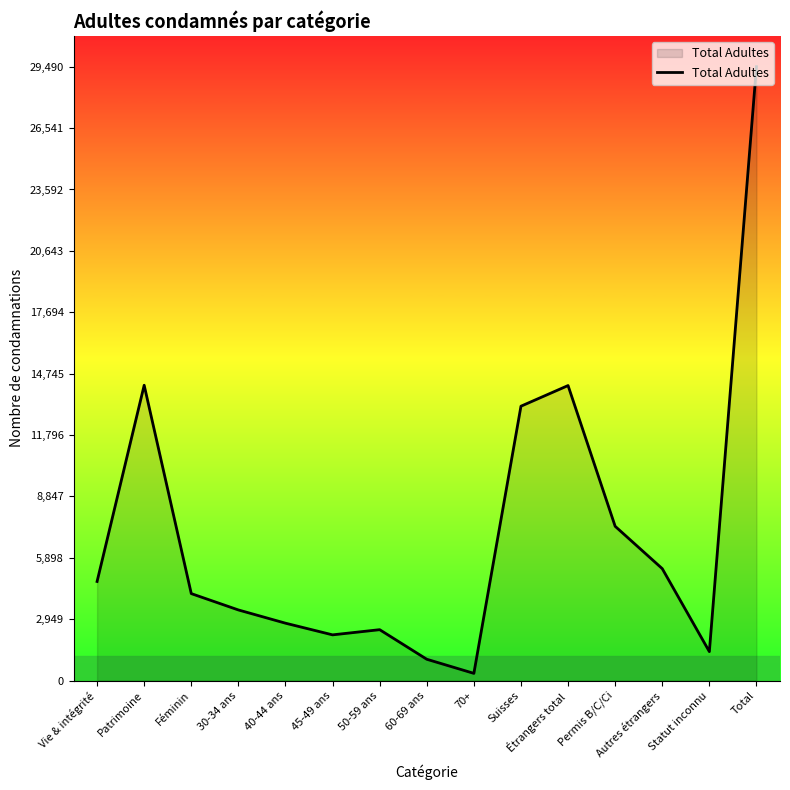

Count the number of categories in the chart.

15